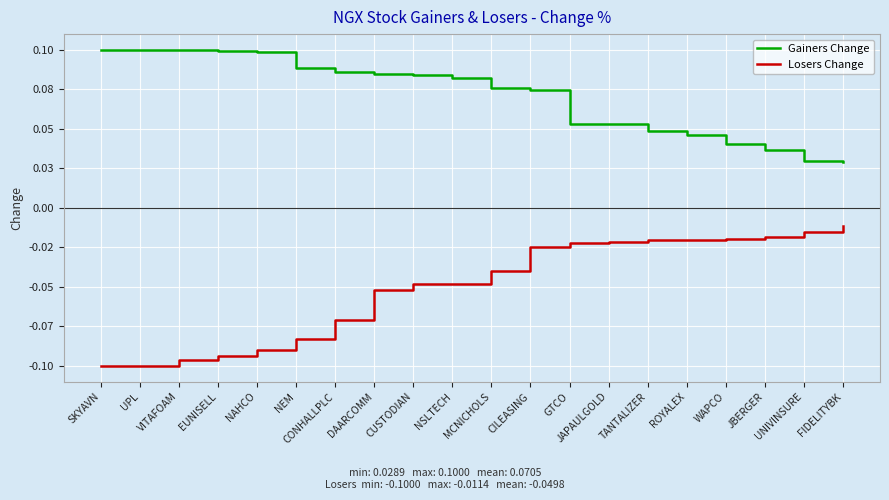

What is the difference between the maximum and minimum values in the Losers Change series?

0.1